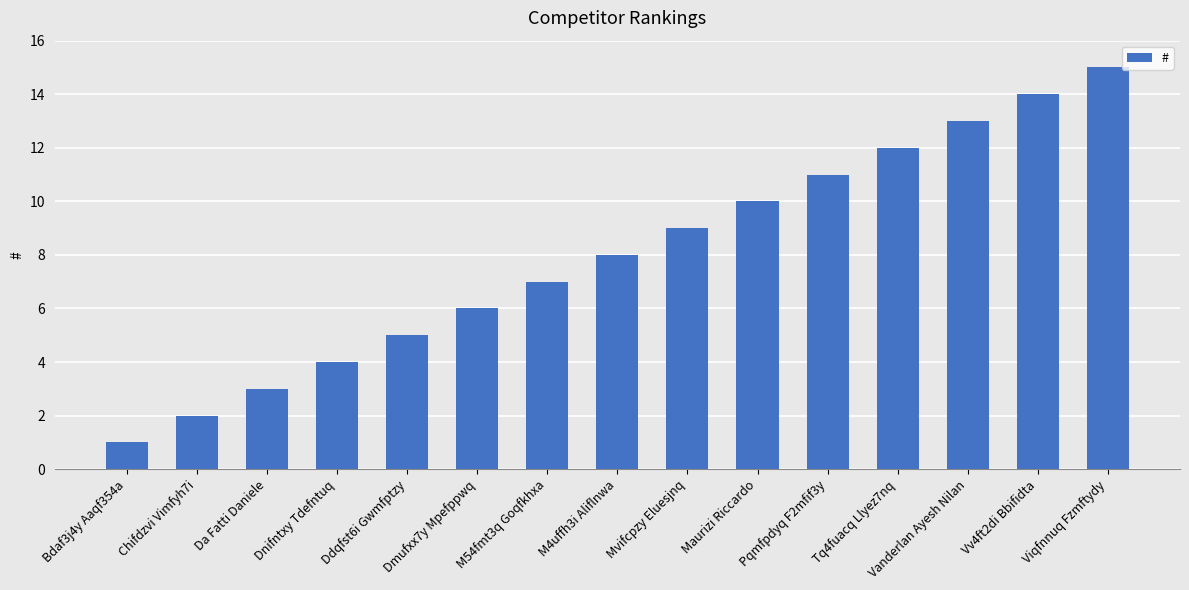

Does the chart contain stacked bars?

No